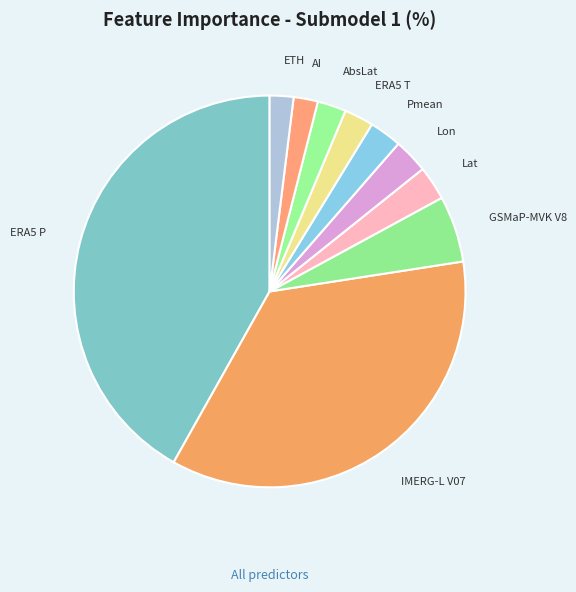

Combined, do ERA5 P and Pmean account for over 50%?

No